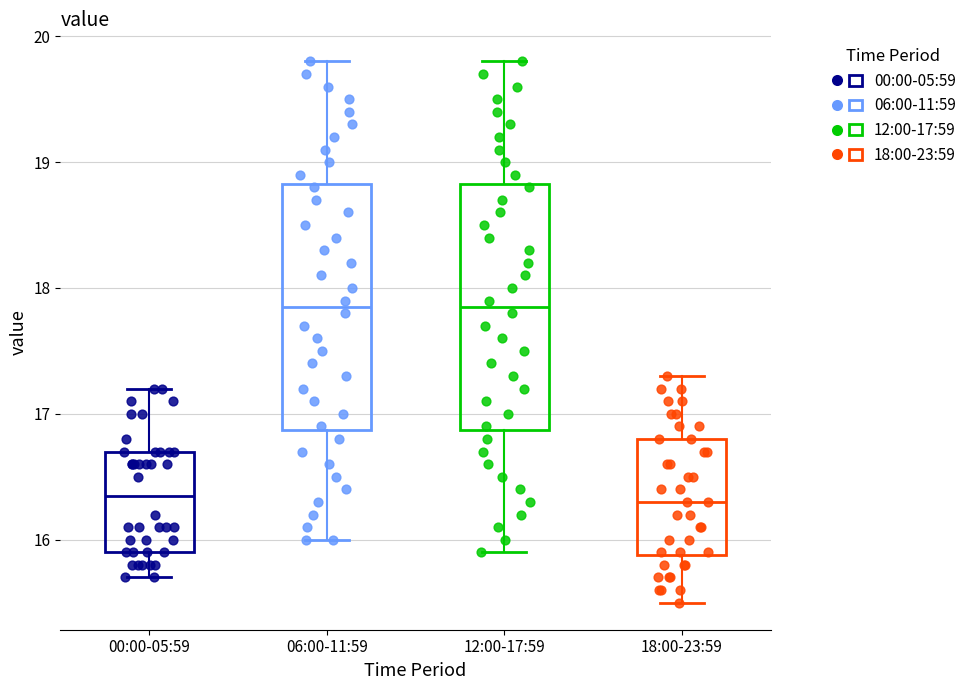

Reading left to right, read every box against the y-axis: the position of its median line, the range the box covers, and the ends of its whiskers. The values are not printed on the chart, so give them approximately, as read against the axis.

00:00-05:59: median 16.4, box 15.9 to 16.7, whiskers 15.7 to 17.2
06:00-11:59: median 17.9, box 16.9 to 18.8, whiskers 16.0 to 19.8
12:00-17:59: median 17.9, box 16.9 to 18.8, whiskers 15.9 to 19.8
18:00-23:59: median 16.3, box 15.9 to 16.8, whiskers 15.5 to 17.3